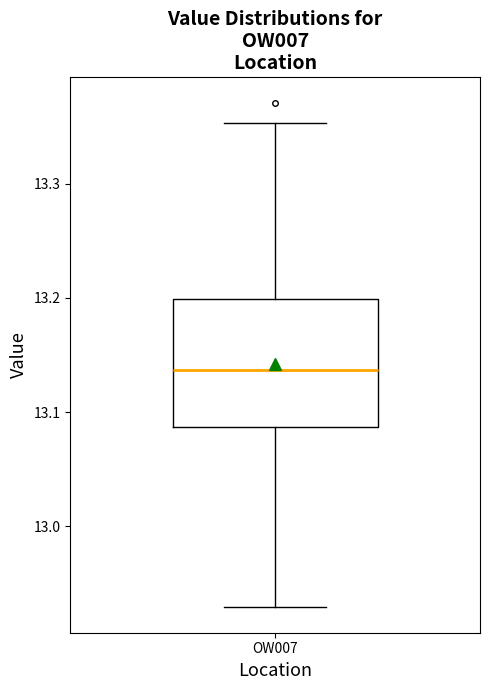

Transcribe this box plot: give where the median line is, the range the box spans, and where the two whiskers end, as read against the y-axis. The values are not printed on the chart, so give them approximately, as read against the axis.

median 13.14, box 13.09 to 13.20, whiskers 12.93 to 13.35